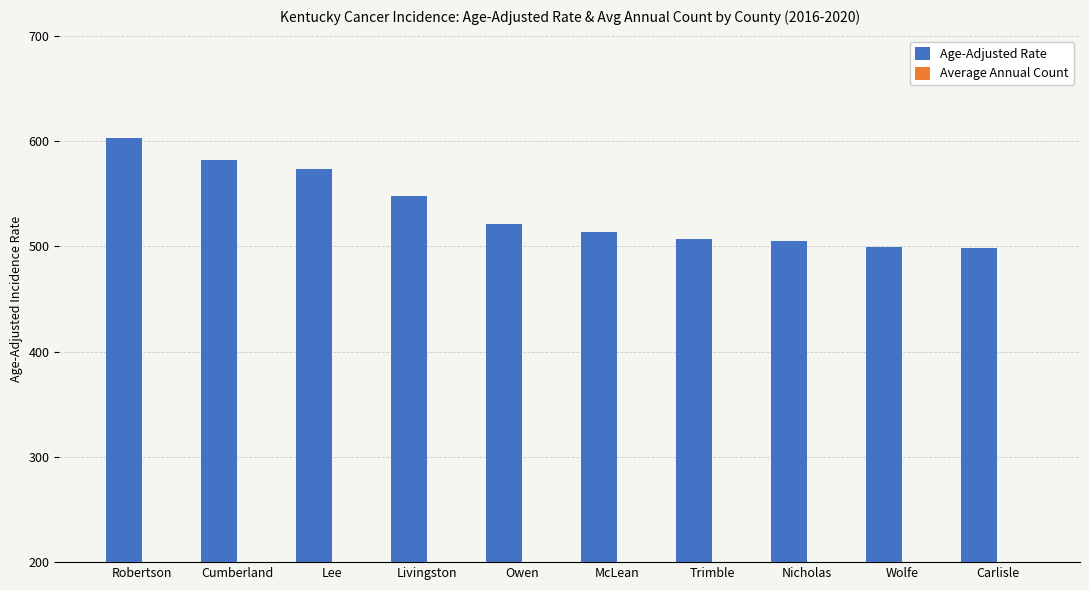

What is the difference between the maximum and minimum values in the Age-Adjusted Rate series?

104.2